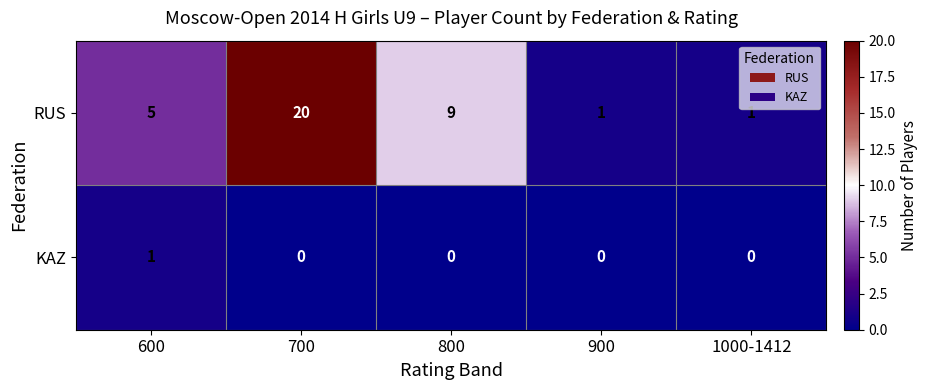

At which category is the sum across all series the highest?

700